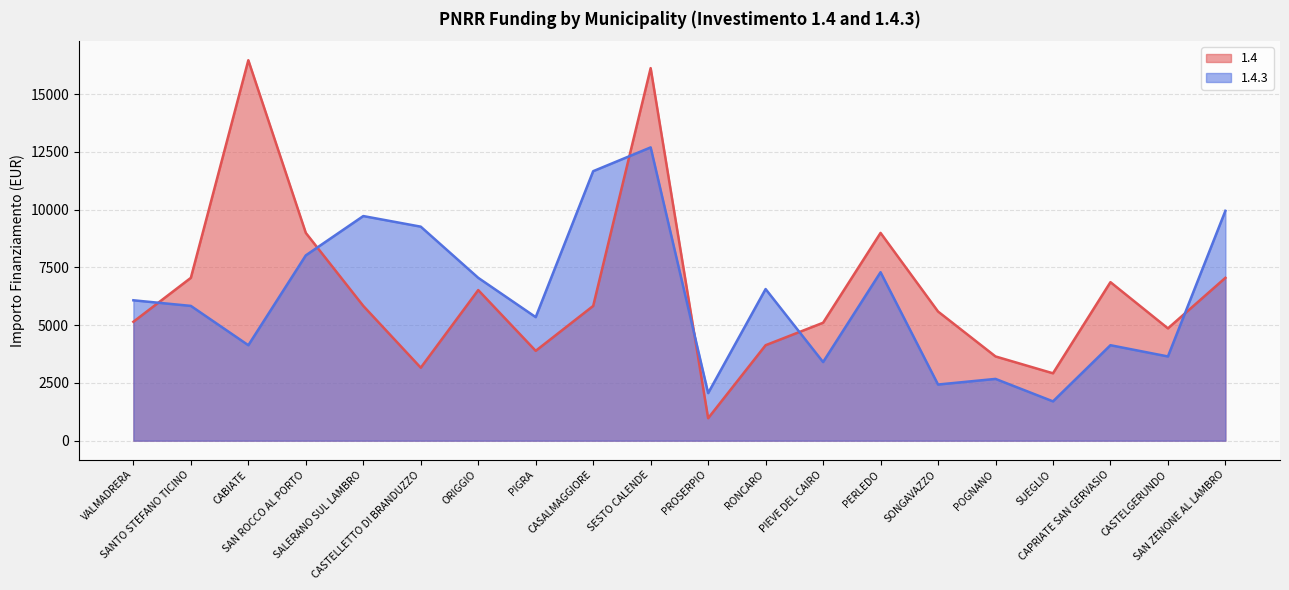

What is the total value across all series at CASALMAGGIORE?

17493